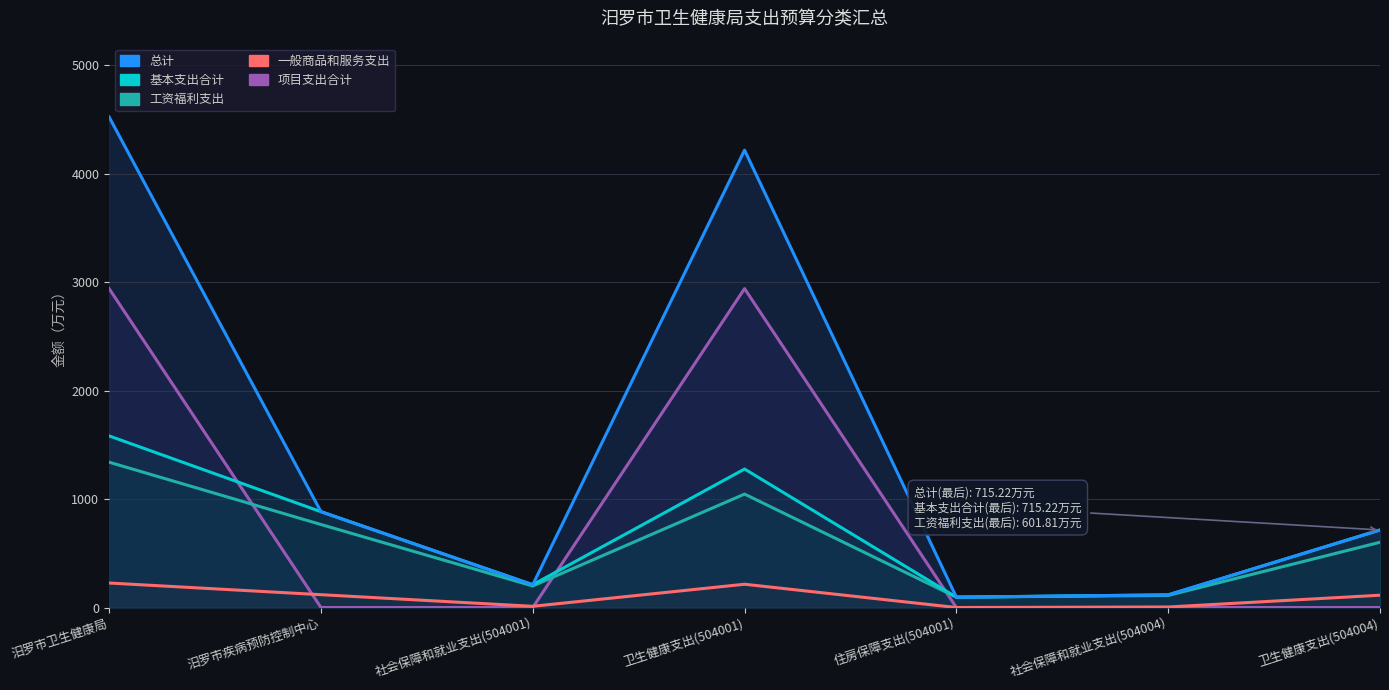

At which category is the sum across all series the highest?

汨罗市卫生健康局